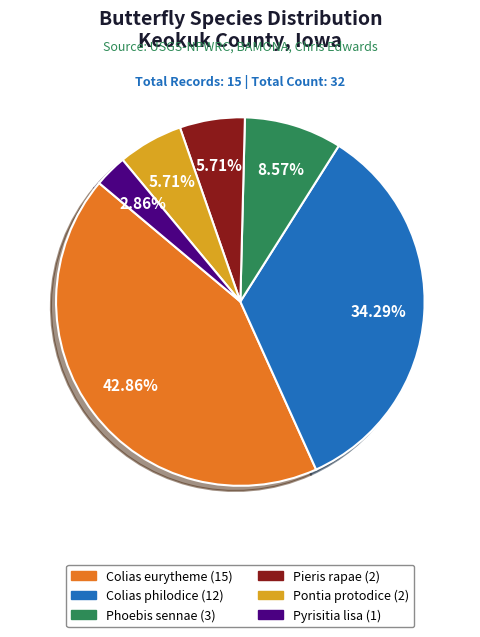

The Phoebis sennae slice represents 2% of the pie. True or false?

False